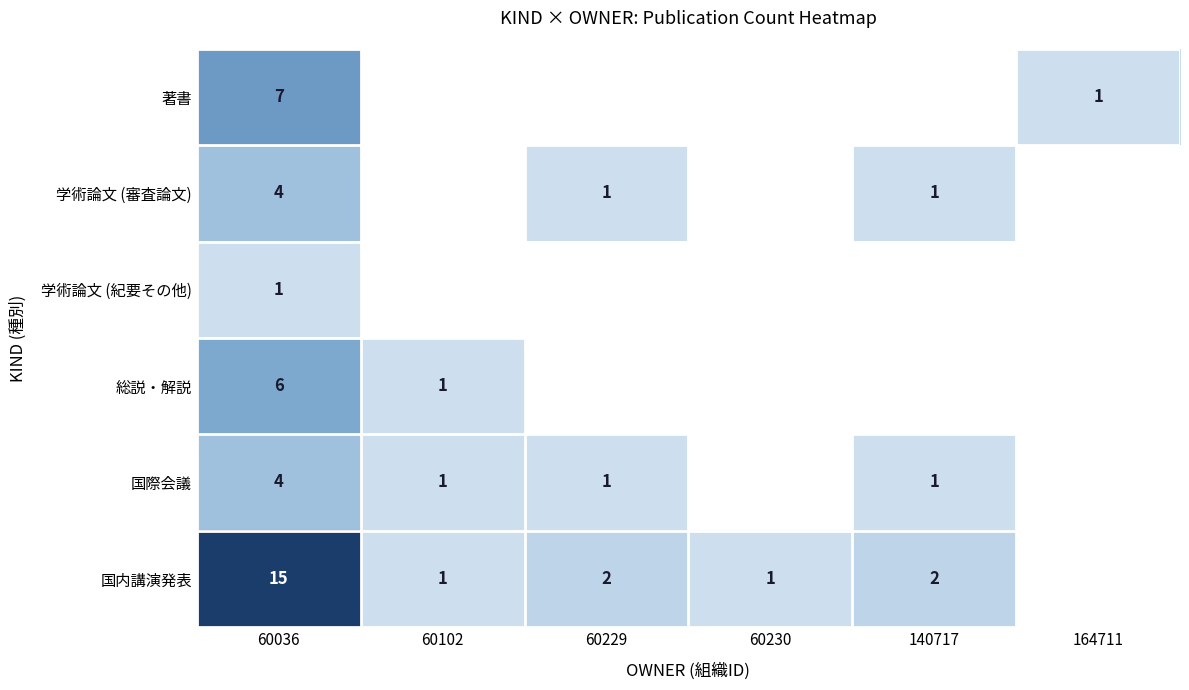

What is the difference between the highest and lowest values at 60036?

14